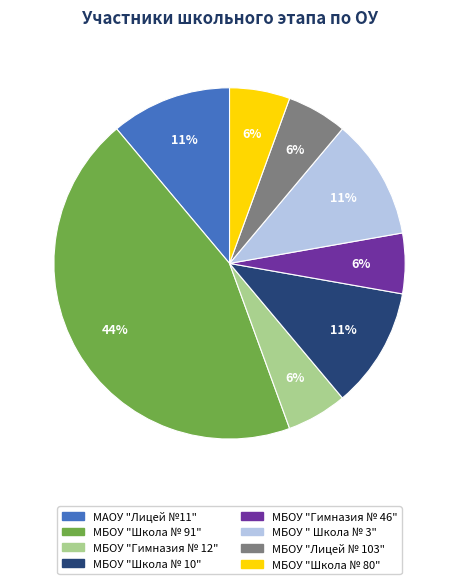

The МБОУ "Гимназия № 46" slice represents 11% of the pie. True or false?

False